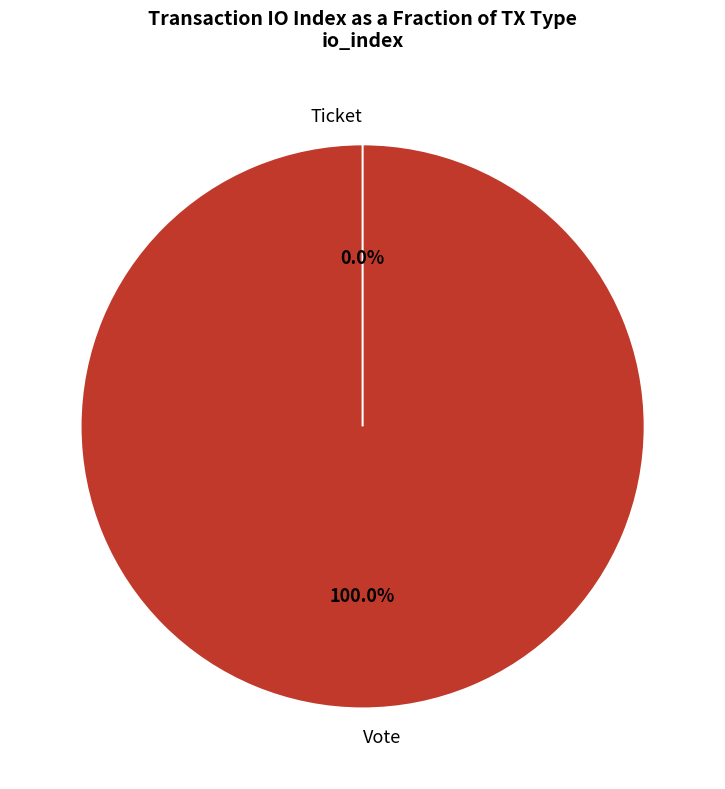

What is the majority slice?

Vote